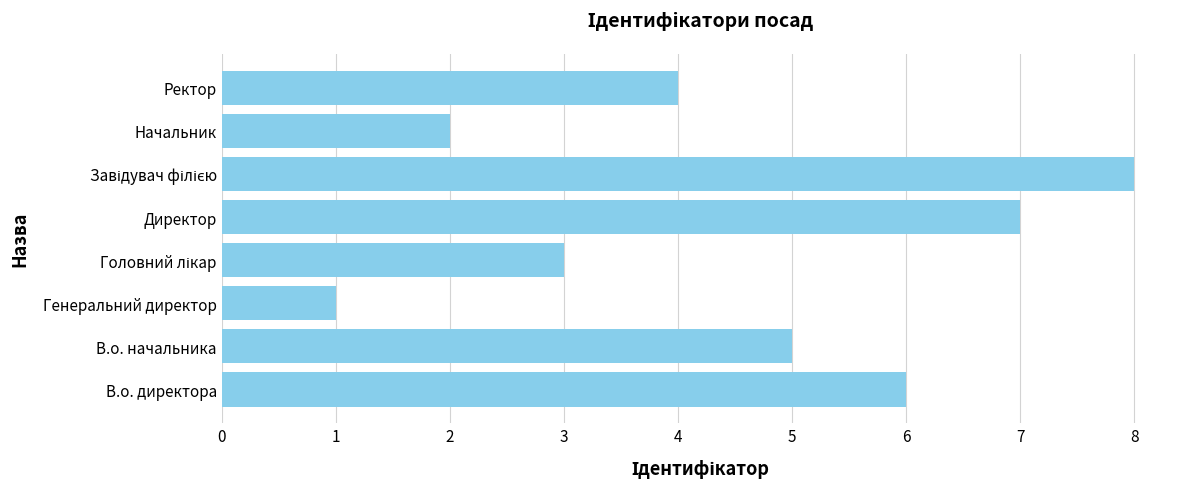

What is the ratio of the value at Директор to the value at Начальник?

3.5